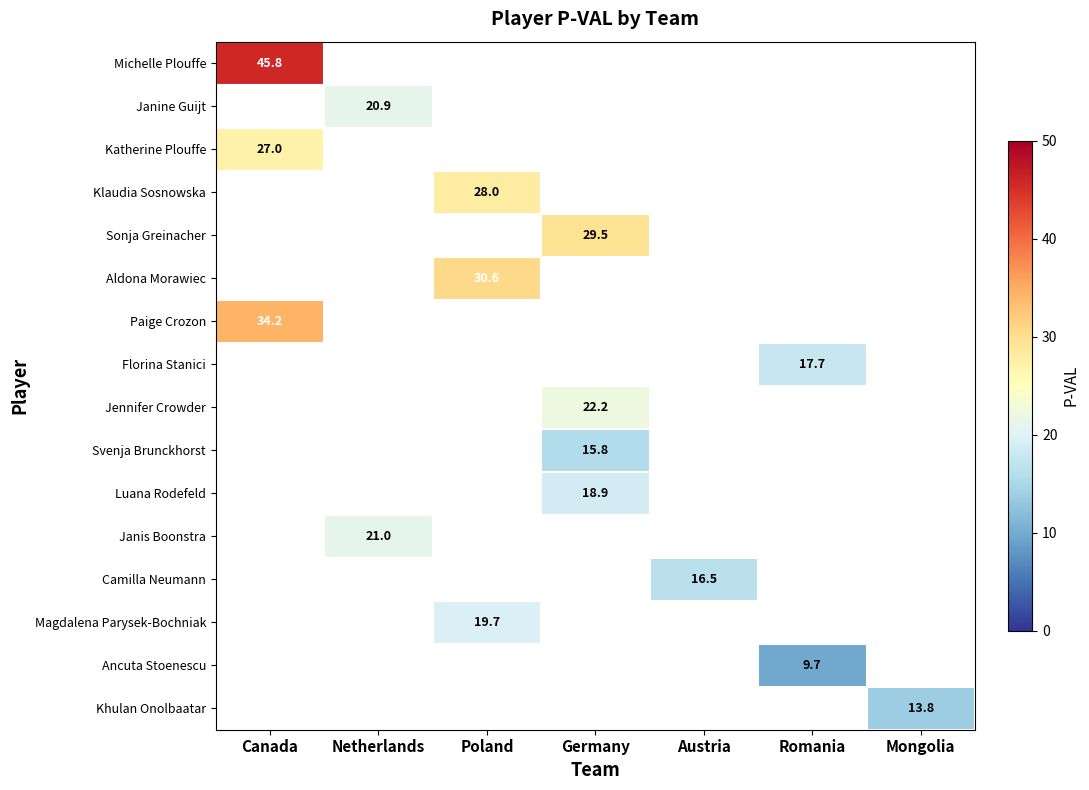

True or false: Paige Crozon has a value of 34.2 at Canada.

True